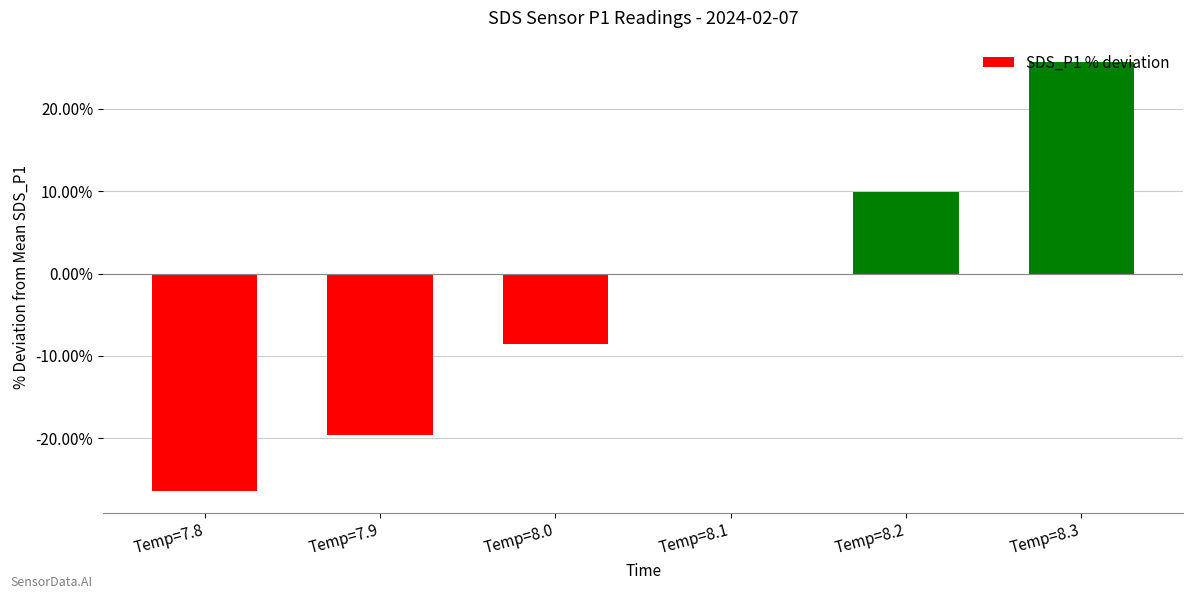

The value at Temp=8.0 is -8.5. True or false?

True